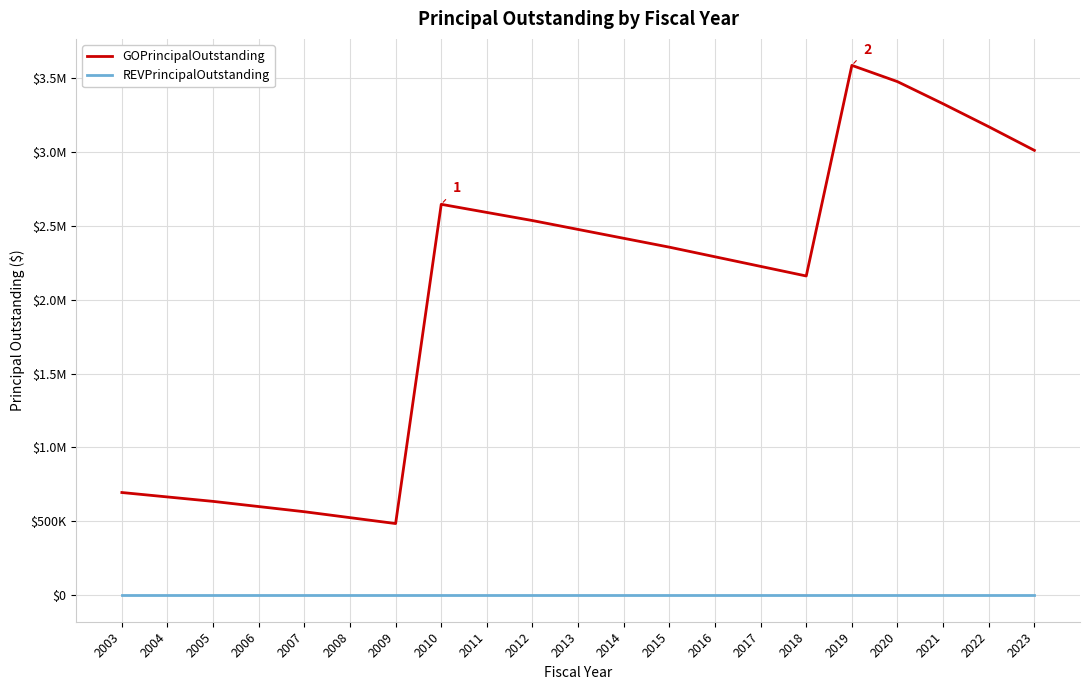

True or false: GOPrincipalOutstanding and REVPrincipalOutstanding intersect in this chart.

False